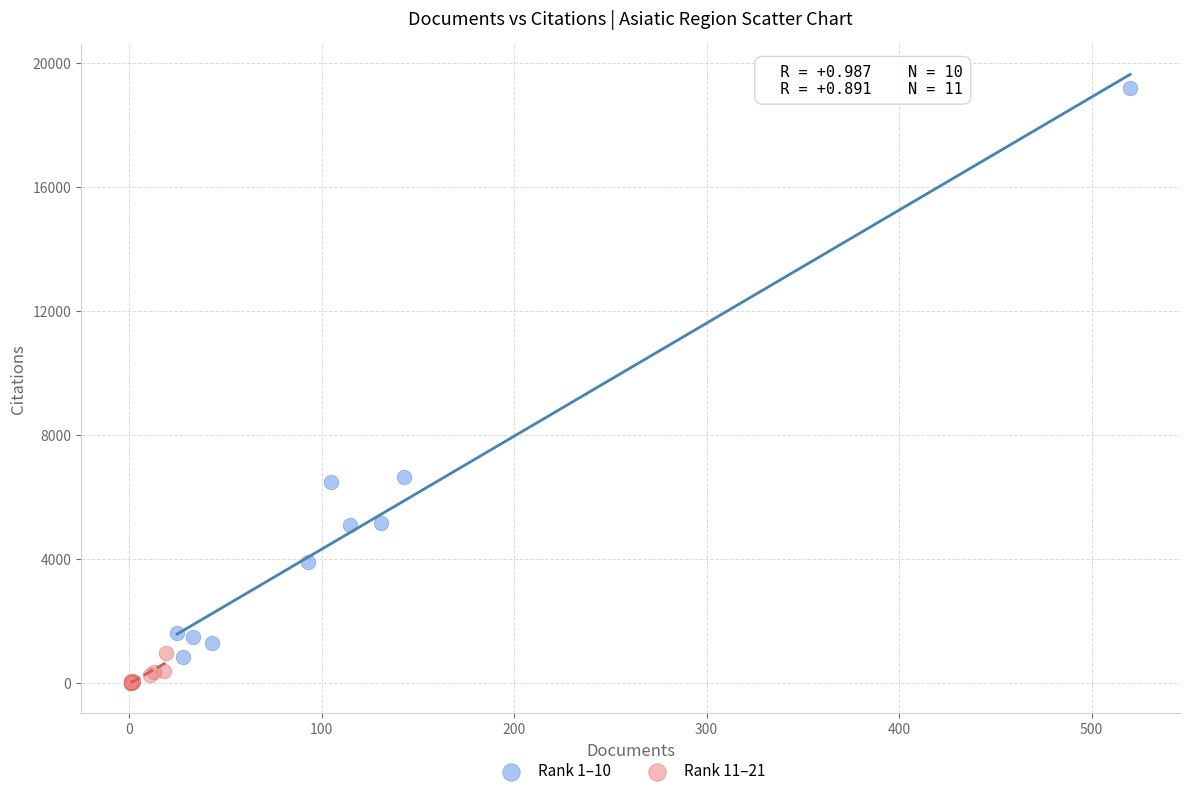

Which series reaches the minimum Y coordinate?

Rank 11–21